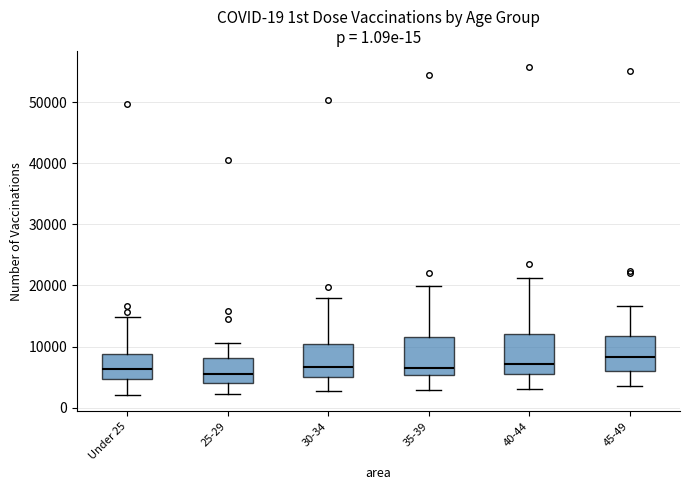

Reading left to right, read every box against the y-axis: the position of its median line, the range the box covers, and the ends of its whiskers. The values are not printed on the chart, so give them approximately, as read against the axis.

Under 25: median 6000, box 5000 to 9000, whiskers 2000 to 15000
25-29: median 6000, box 4000 to 8000, whiskers 2000 to 11000
30-34: median 7000, box 5000 to 10000, whiskers 3000 to 18000
35-39: median 7000, box 5000 to 12000, whiskers 3000 to 20000
40-44: median 7000, box 6000 to 12000, whiskers 3000 to 21000
45-49: median 8000, box 6000 to 12000, whiskers 4000 to 17000